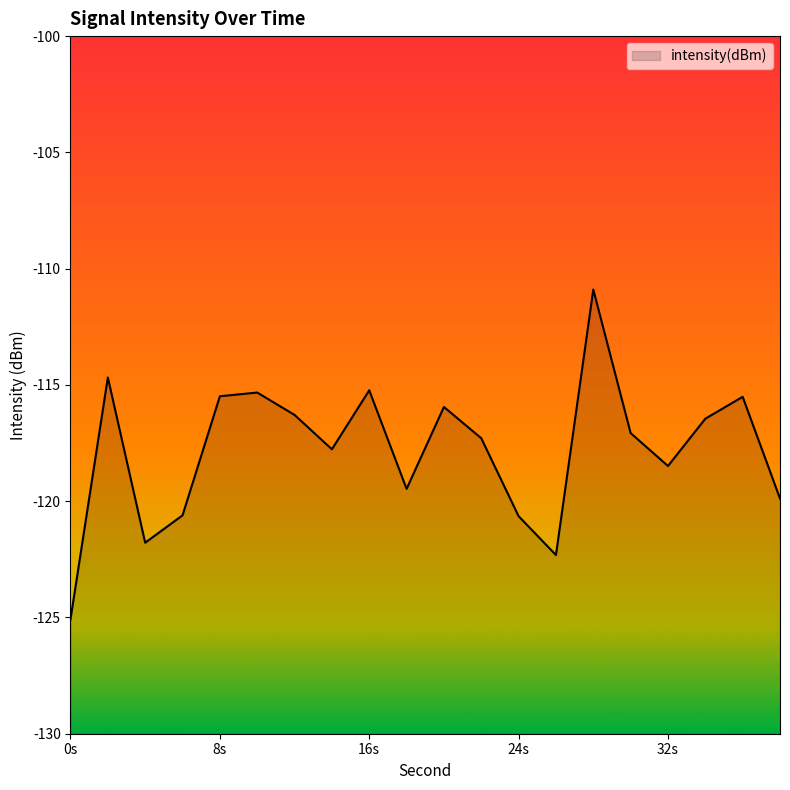

Is it true that the value at 22 is -74.6?

False